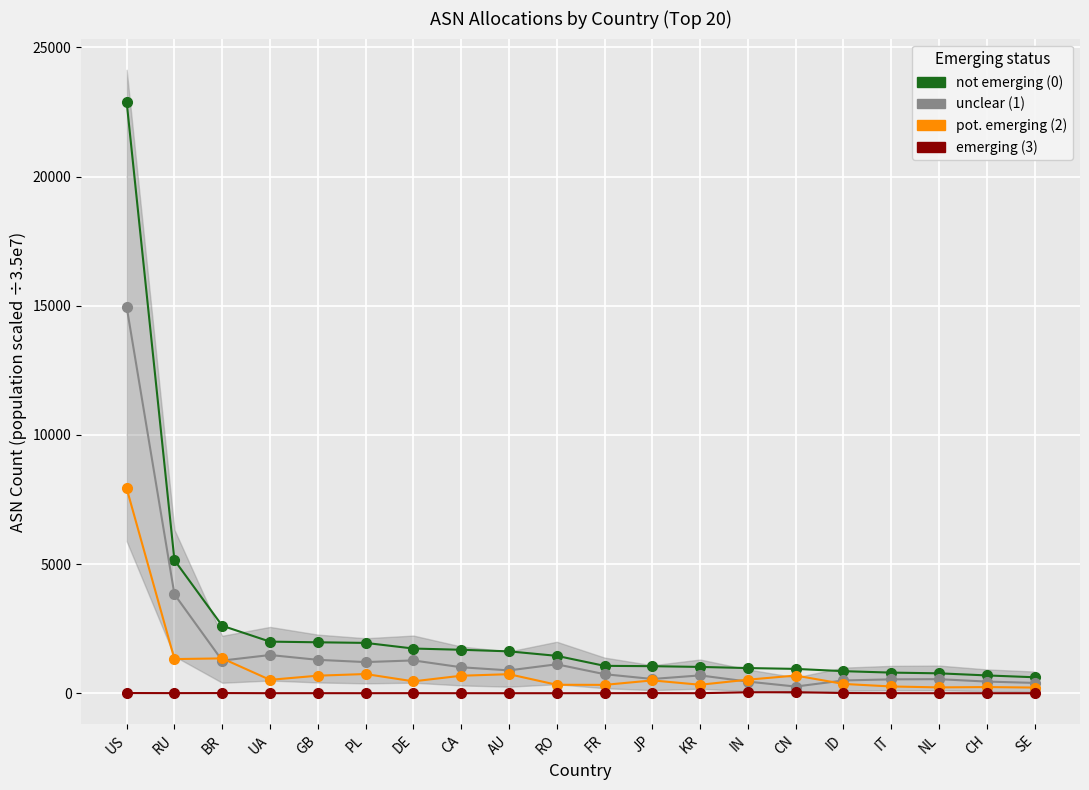

Which has a higher value, BR or UA?

BR